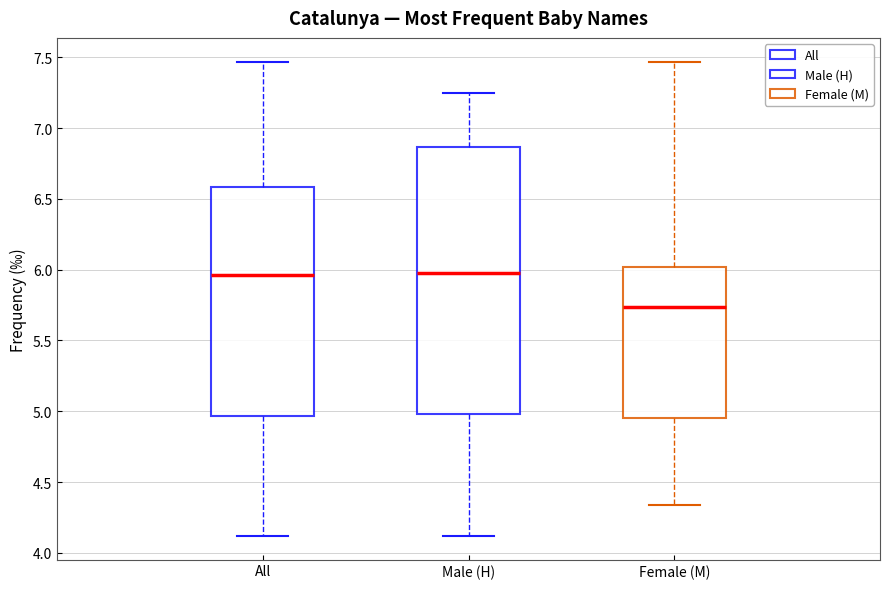

Comparing the boxes themselves (not the whiskers), which one is the tallest?

Male (H)